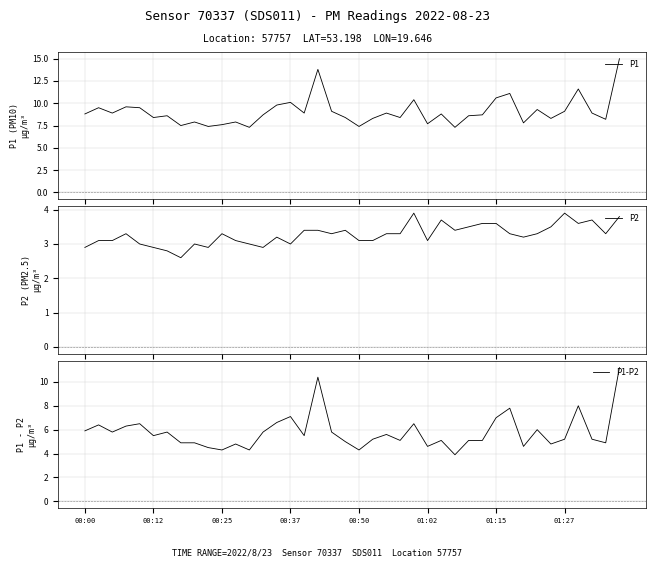

The P1-P2 series shows 5.2 at 37. True or false?

True